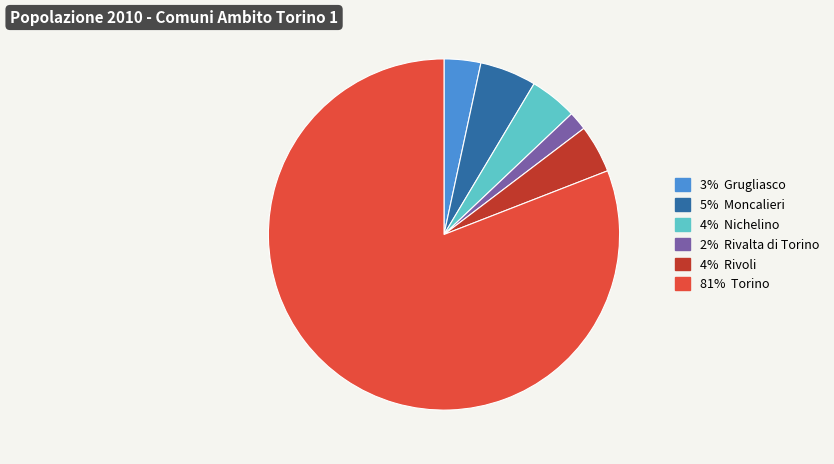

Count the number of slices in the pie.

6